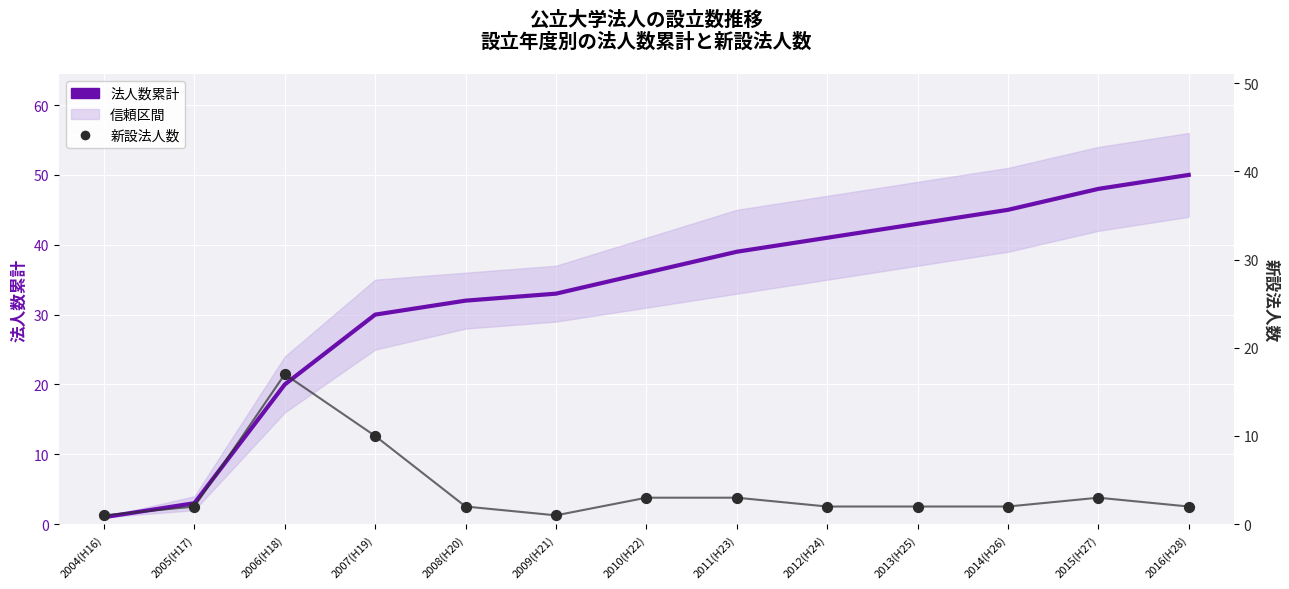

Which series reaches the maximum Y coordinate?

法人数累計